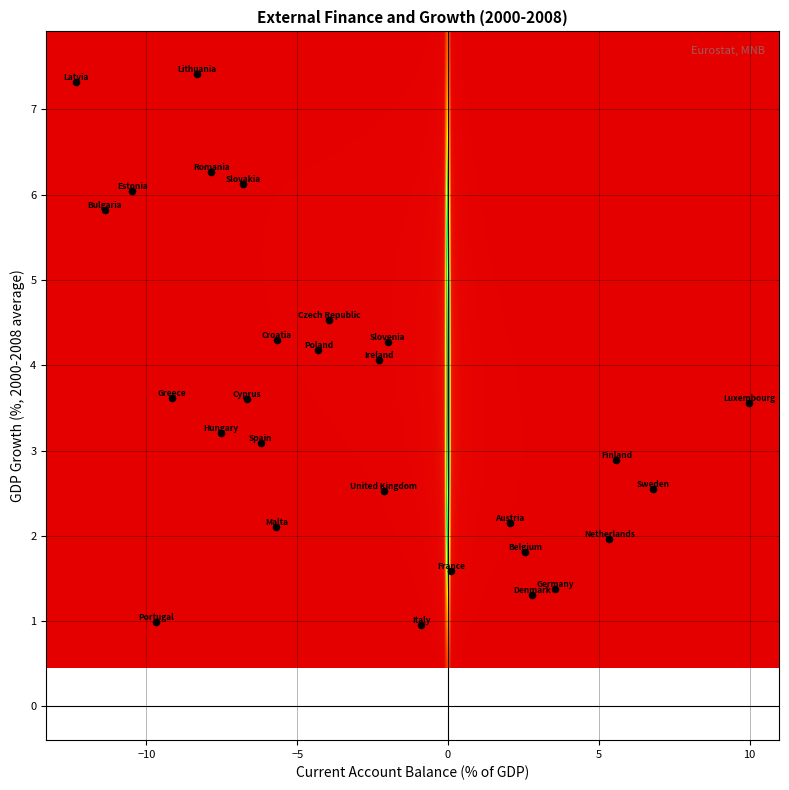

What is the range of X values (max minus min)?

22.3